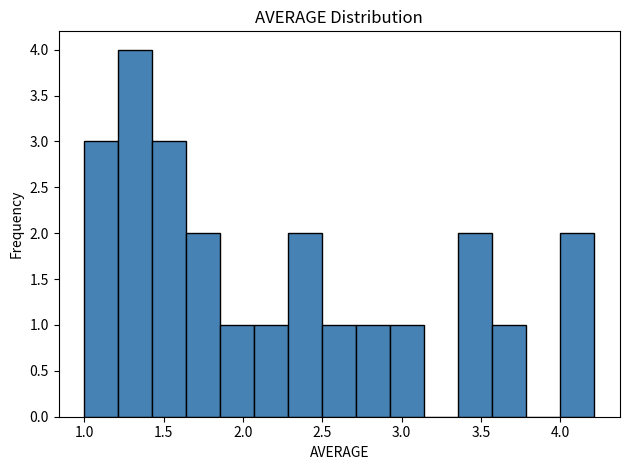

Which range on the x-axis has the tallest bar?

1.20 to 1.45